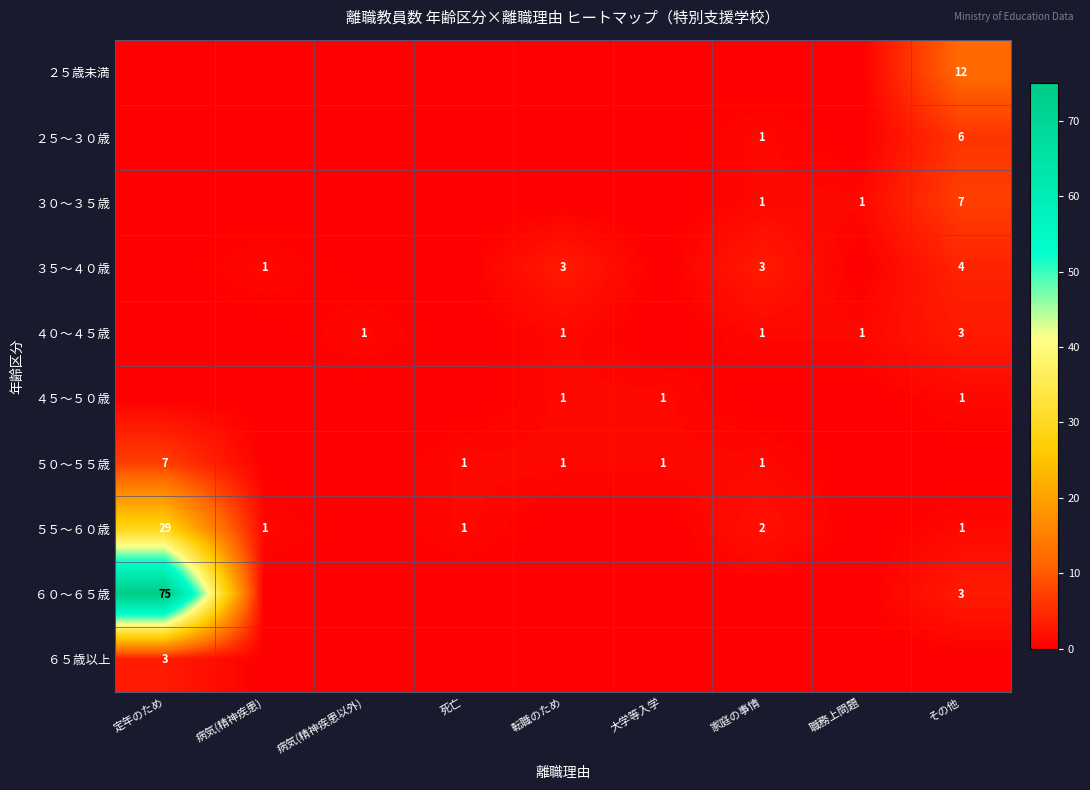

Is the value of ５０〜５５歳 at 定年のため greater than the value of ５５〜６０歳 at 家庭の事情?

Yes